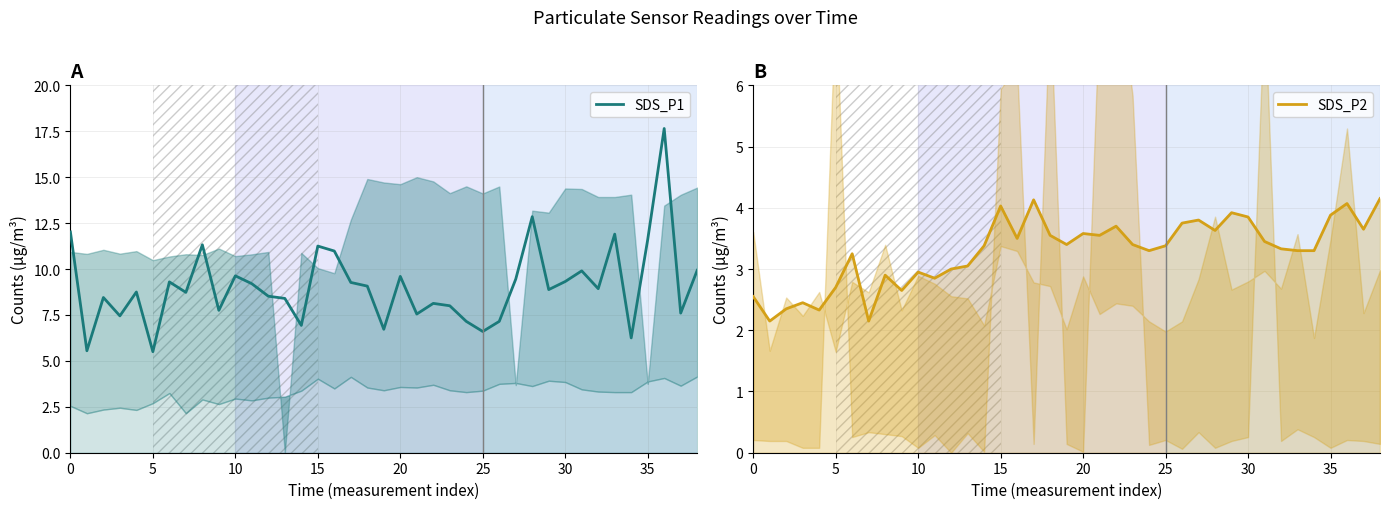

Is it true that SDS_P1 equals 9.1 at 18?

True